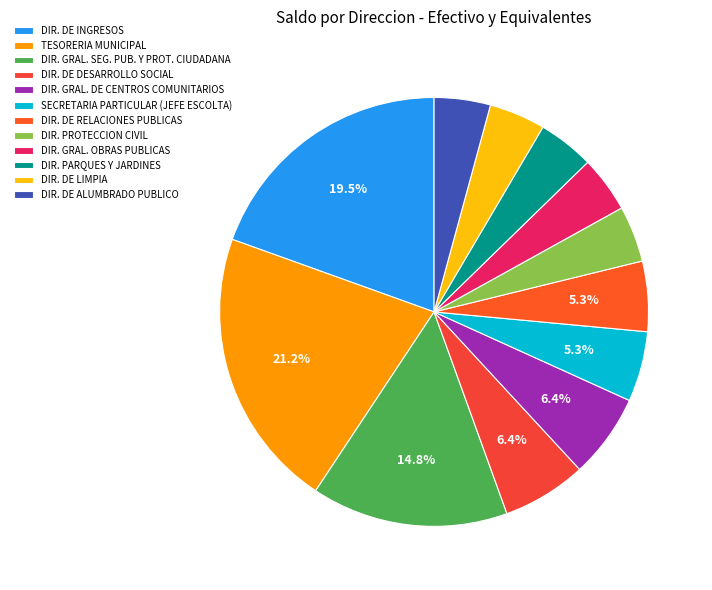

What percentage is the DIR. DE ALUMBRADO PUBLICO slice, to the nearest percent?

4%